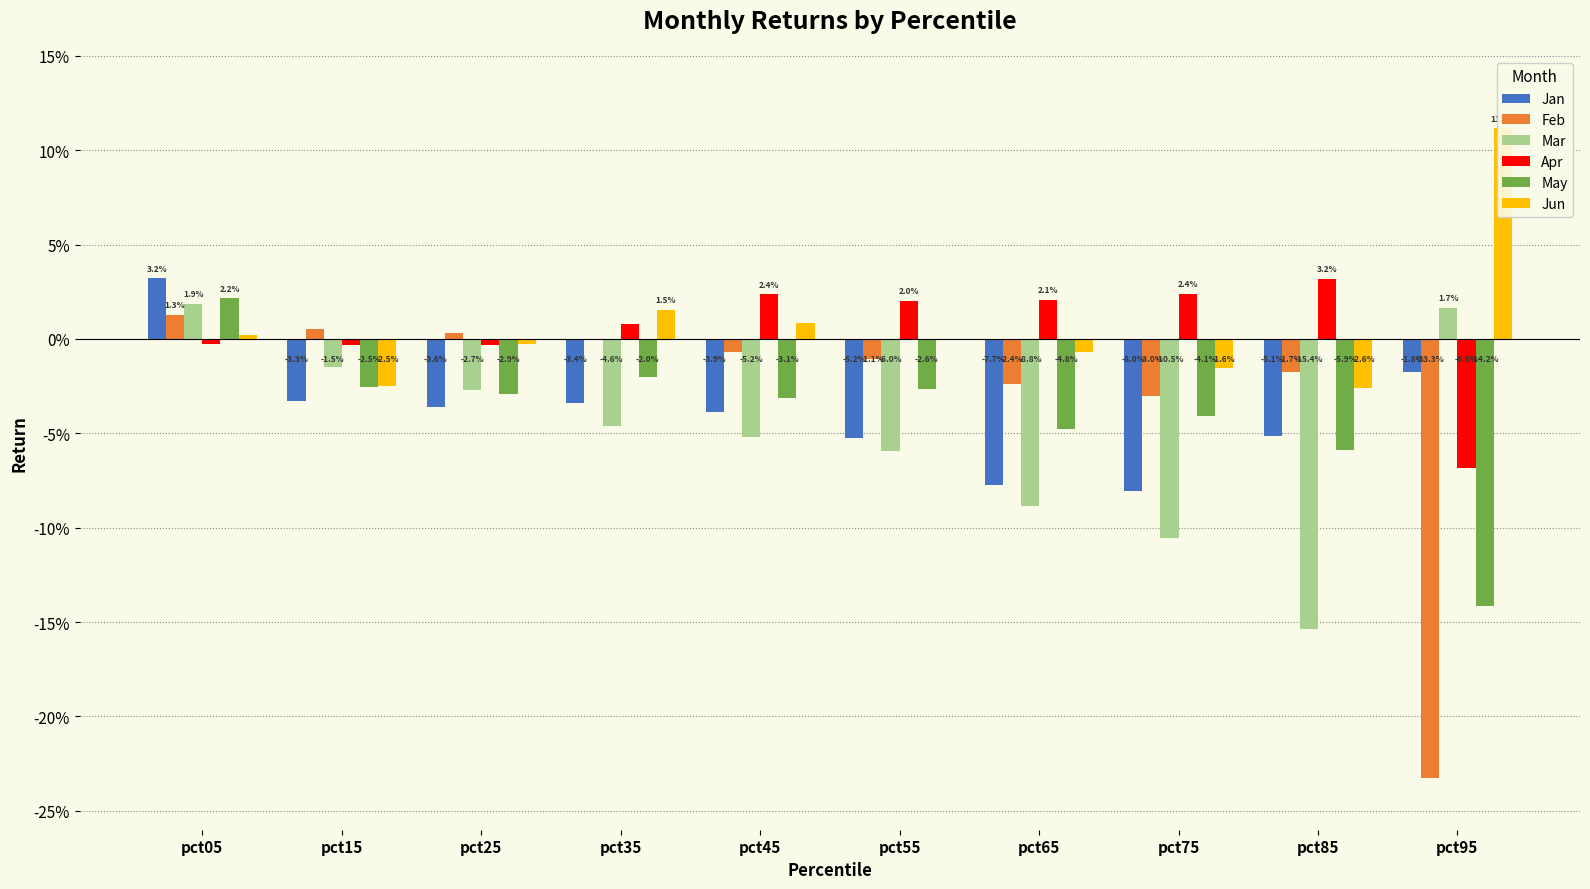

How many values in Apr are above zero?

6